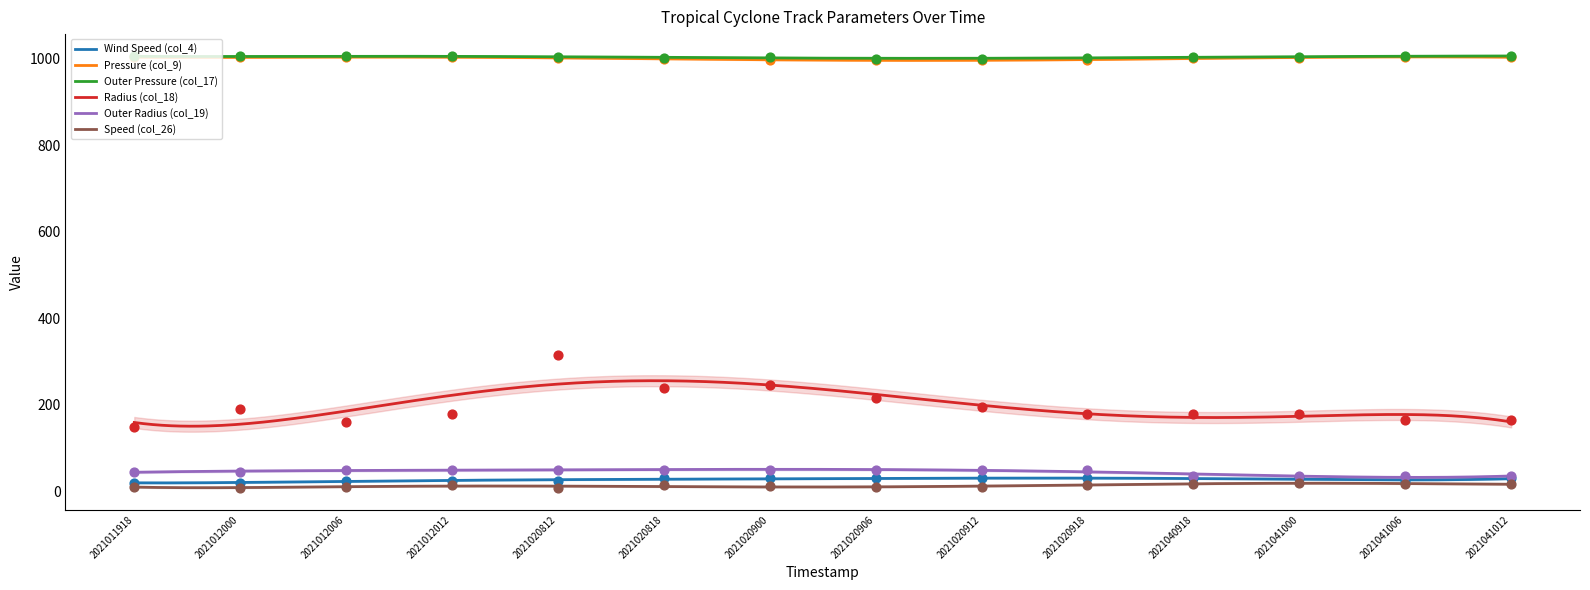

At how many categories does at least one series exceed 883?

14